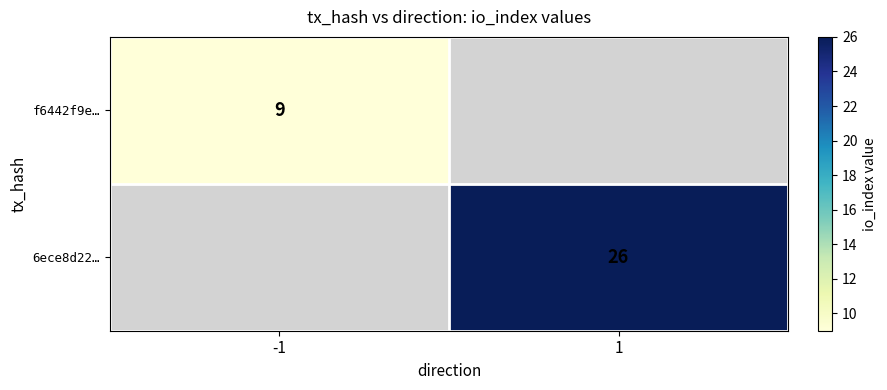

Is the value of f6442f9e… at -1 greater than the value of 6ece8d22… at 1?

No